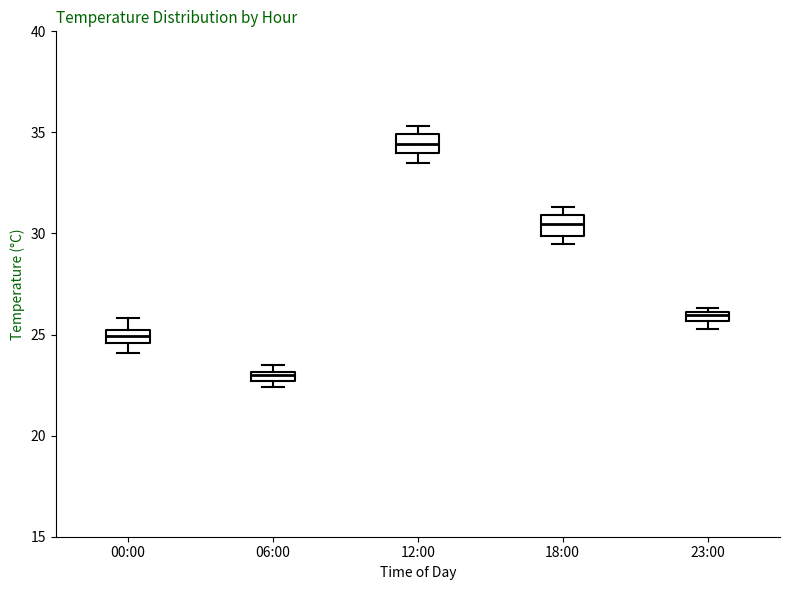

Where is the upper edge of the box for 00:00 on the y-axis? The values are not printed on the chart, so give them approximately, as read against the axis.

25.0